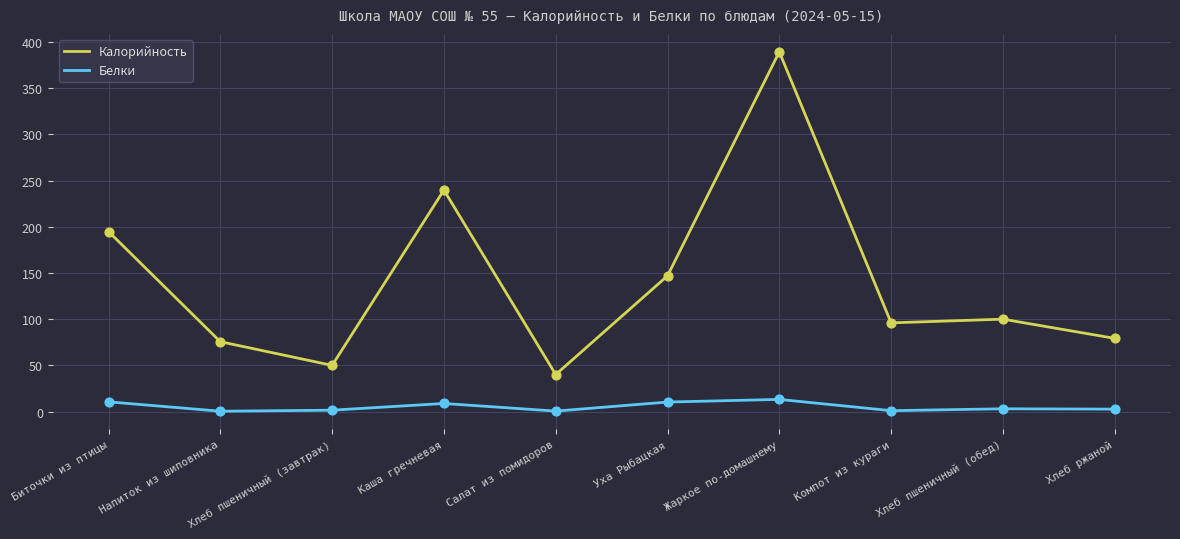

Between Каша гречневая and Уха Рыбацкая, which series saw the biggest shift?

Калорийность